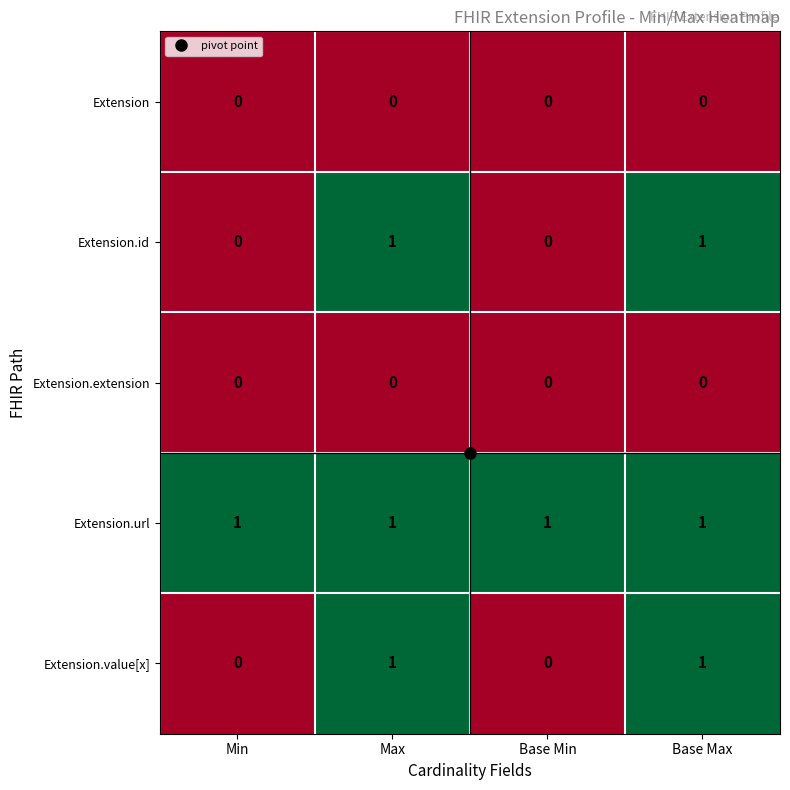

Which series has the largest total across all categories?

Extension.url